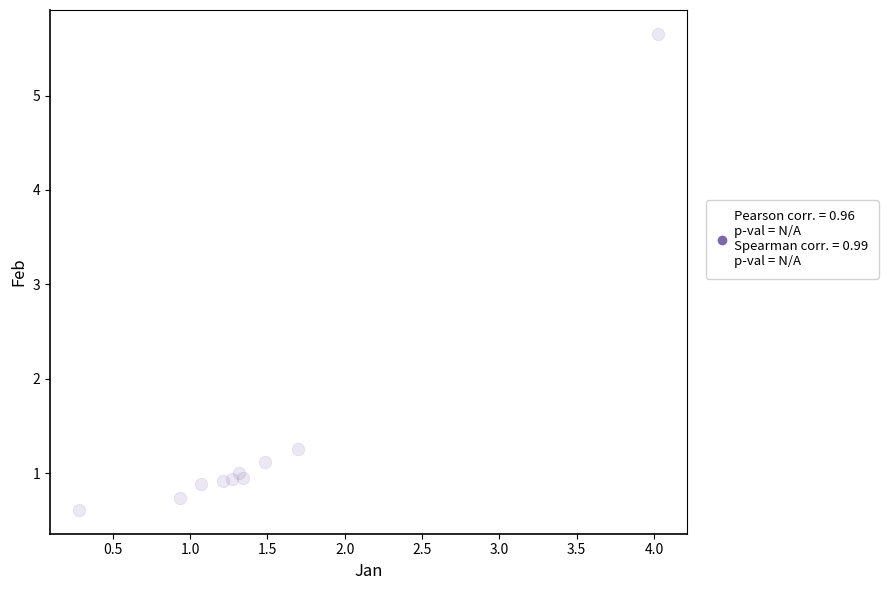

What Y value in the scatter plot is closest to 3?

1.3